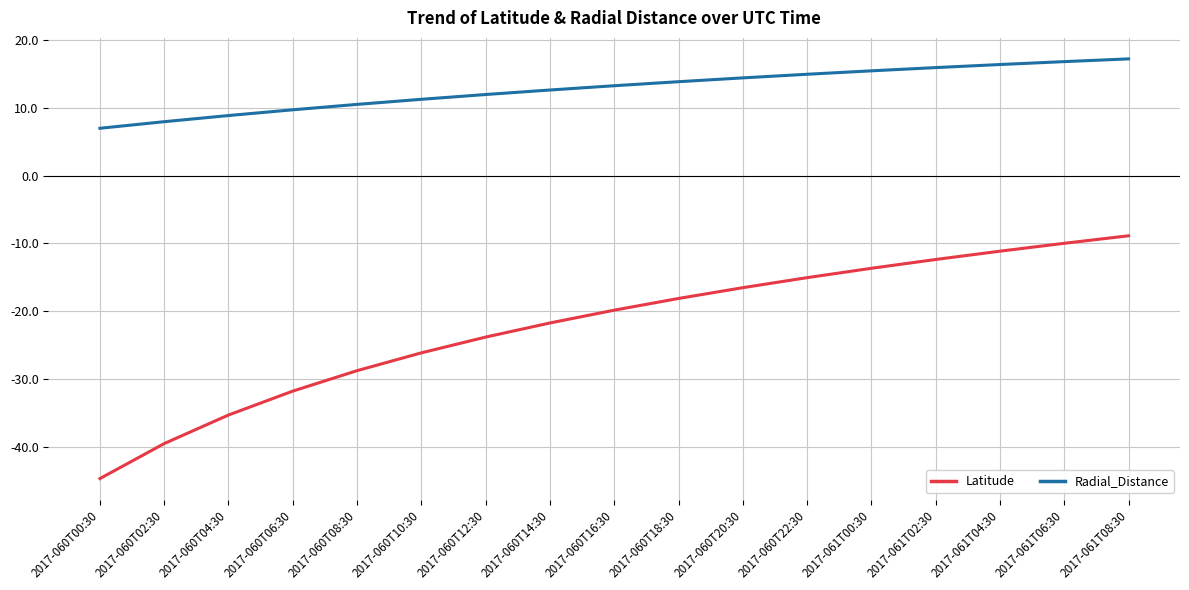

Which series changed the most between 2017-060T12:30 and 2017-061T02:30?

Latitude